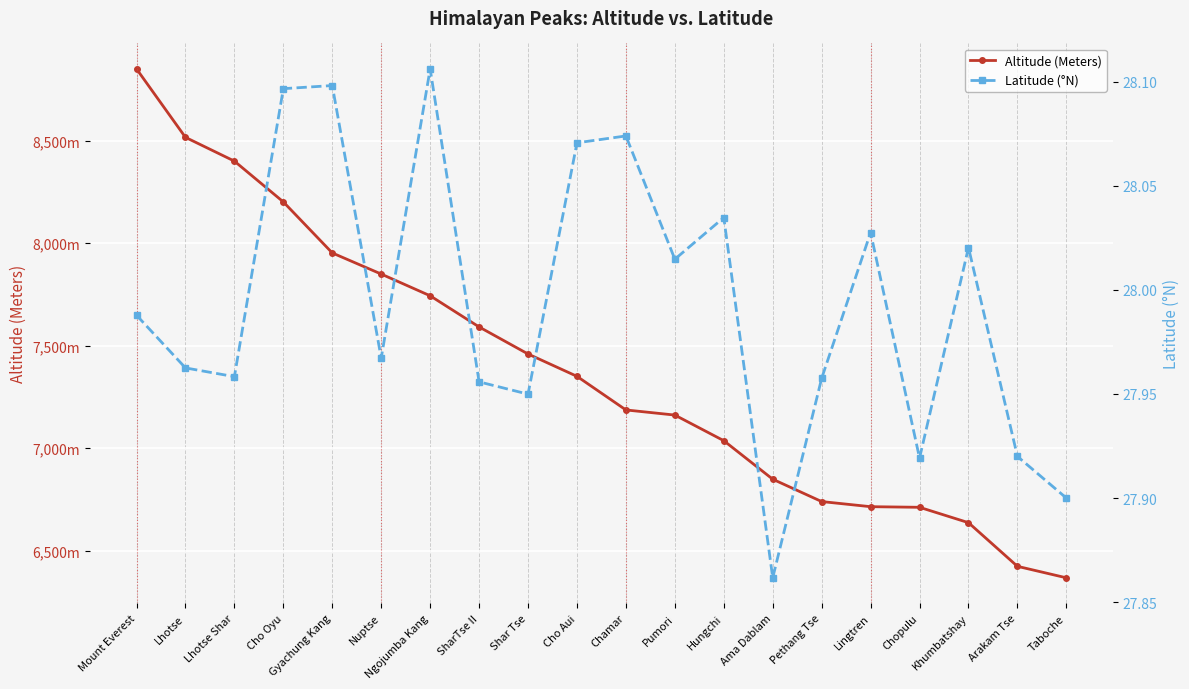

Where does the Altitude (Meters) series first go above 7350?

Mount Everest